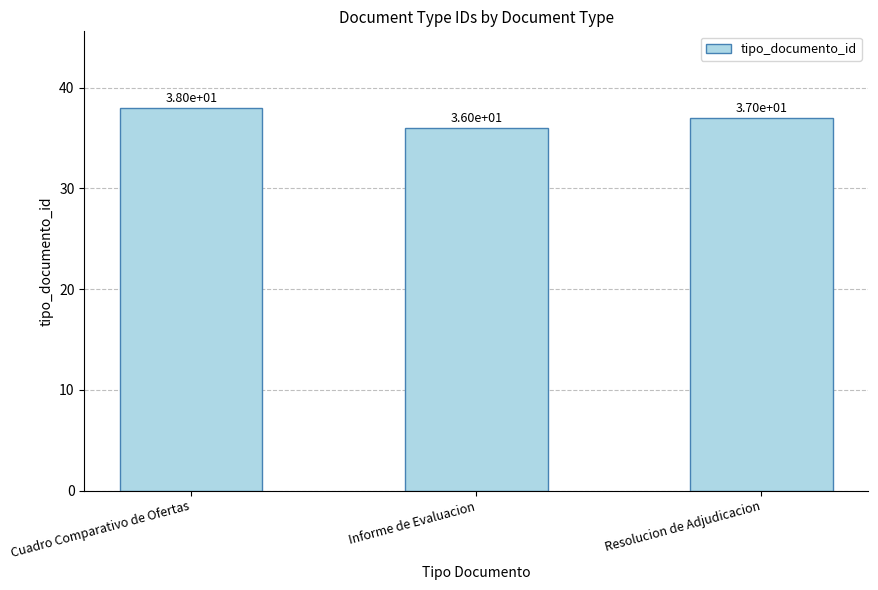

Reading left to right, list all the values displayed in this chart.

38	36	37